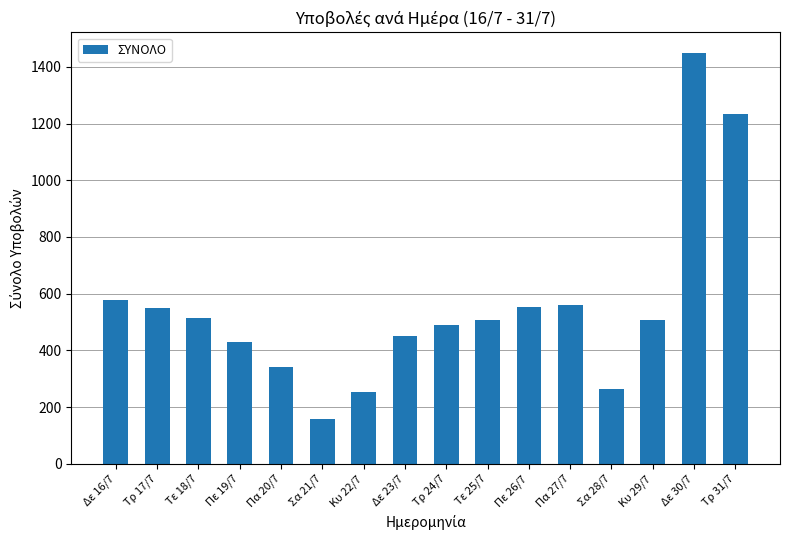

What is the label of the 12th bar from the right?

Πα 20/7